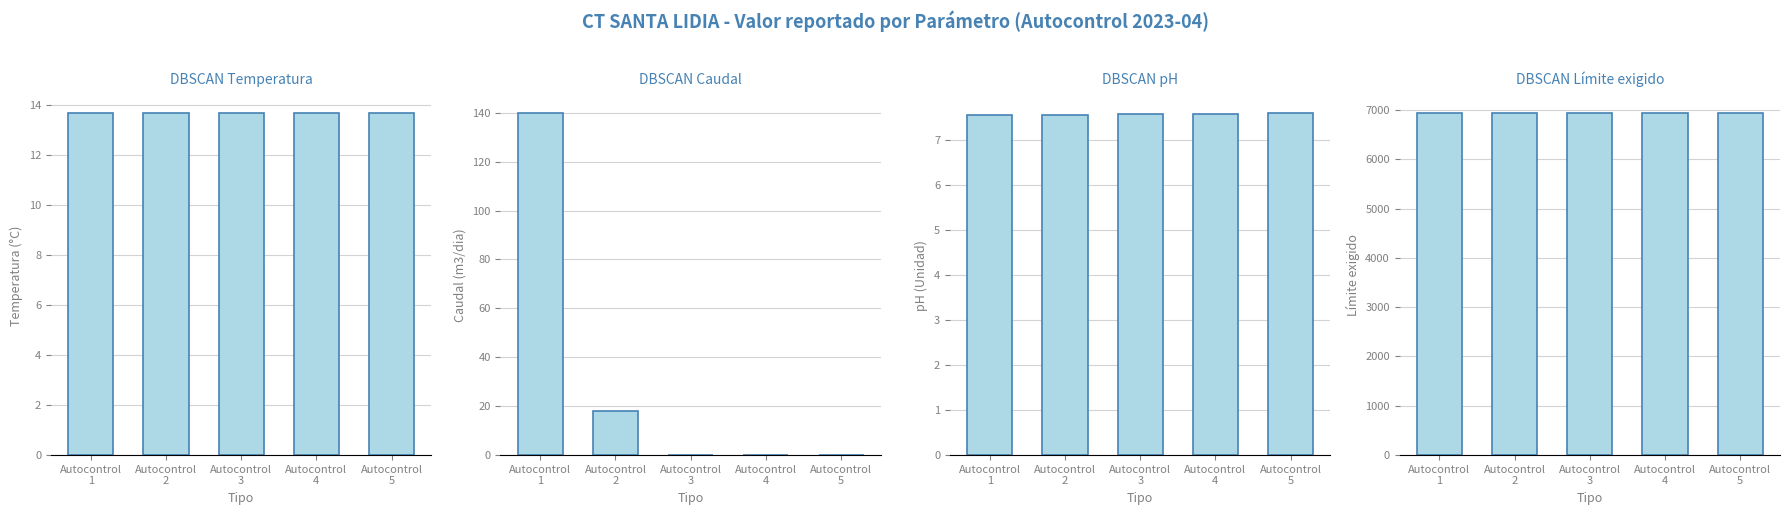

Which series has the widest spread of values?

Caudal